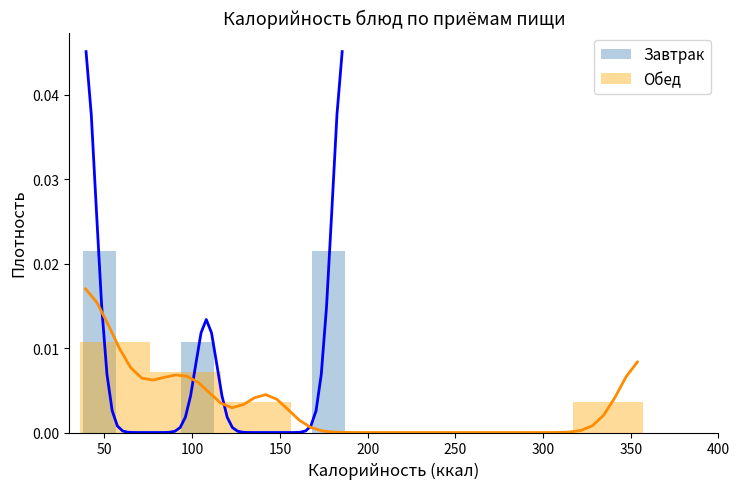

The Завтрак series shows -0.0 at 200. True or false?

False